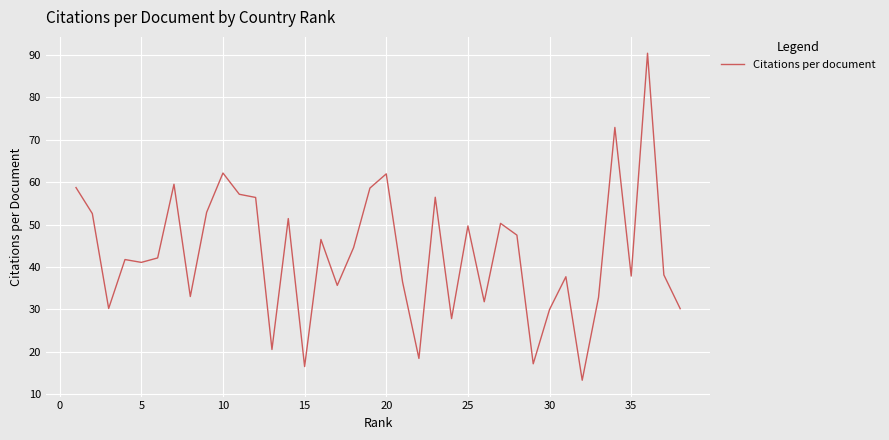

What is the difference between the maximum and minimum values?

77.0